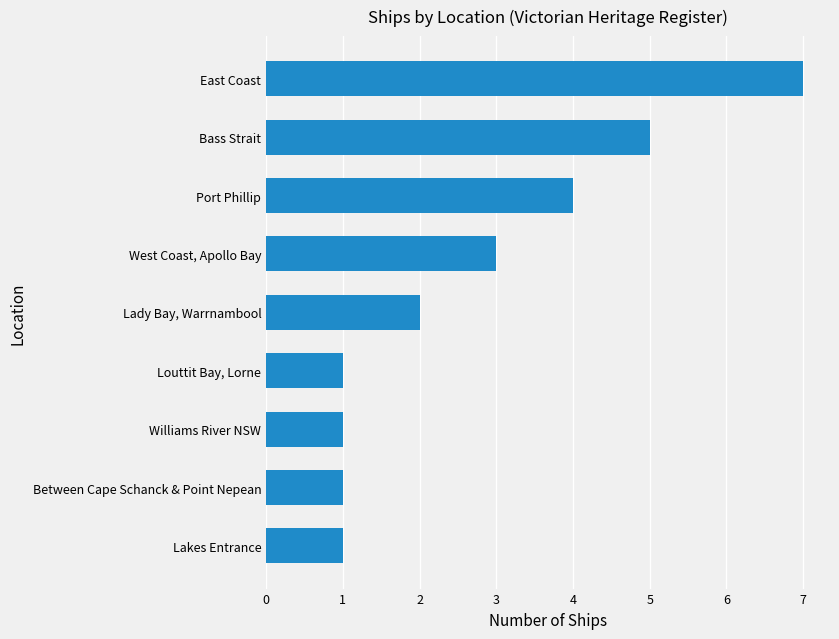

What is the change in value from Between Cape Schanck & Point Nepean to Port Phillip?

+3